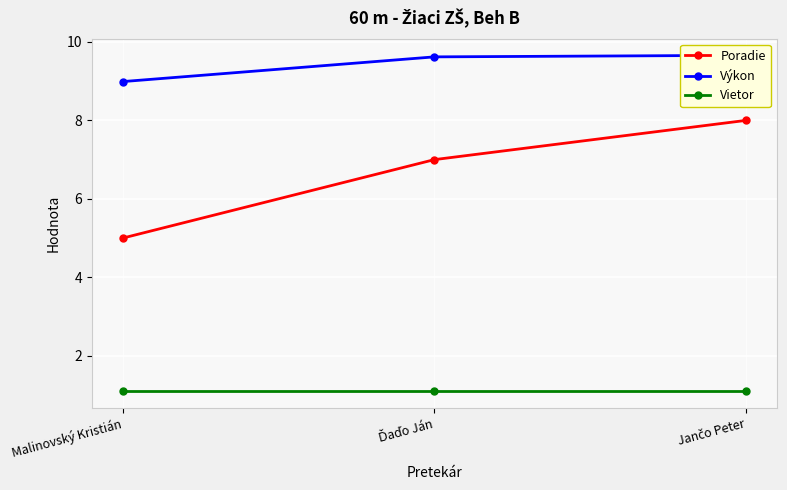

What is the label of the 2nd point from the right?

Ďaďo Ján